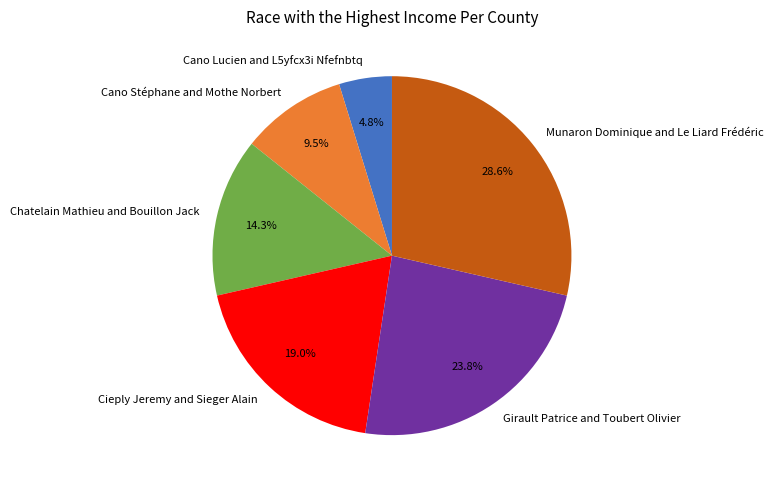

Which slice is the smallest?

Cano Lucien and L5yfcx3i Nfefnbtq